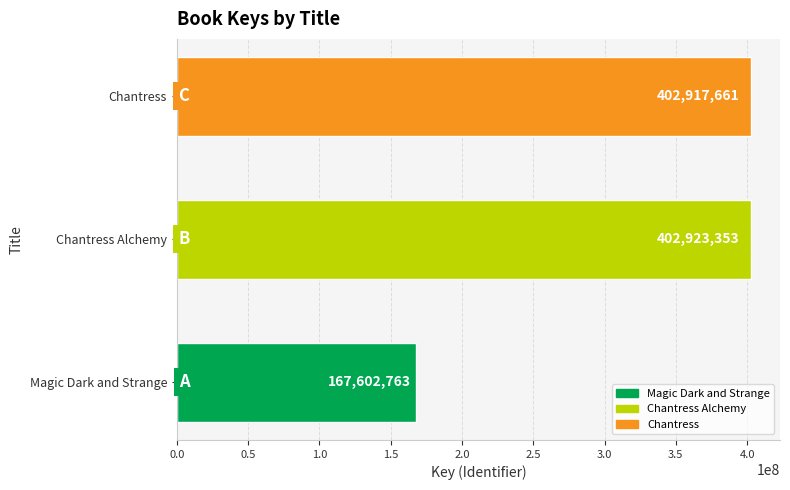

Between Magic Dark and Strange and Chantress, which is larger?

Chantress